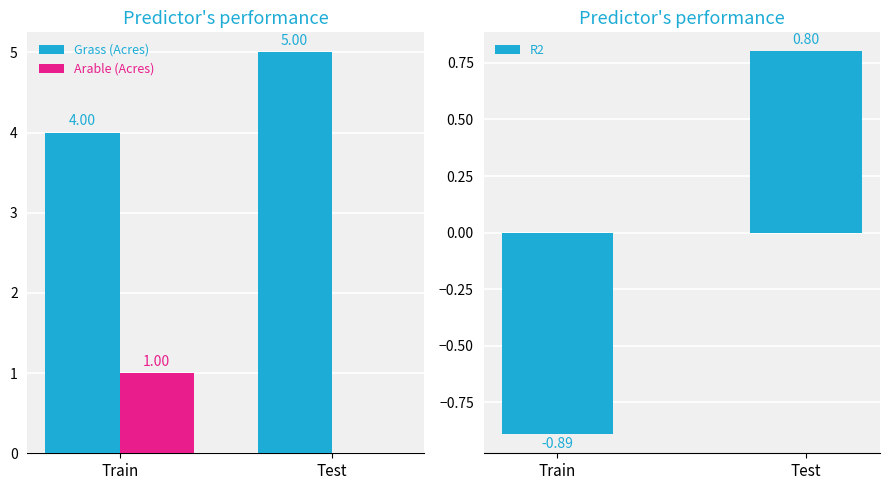

What is the maximum value for R2?

0.8